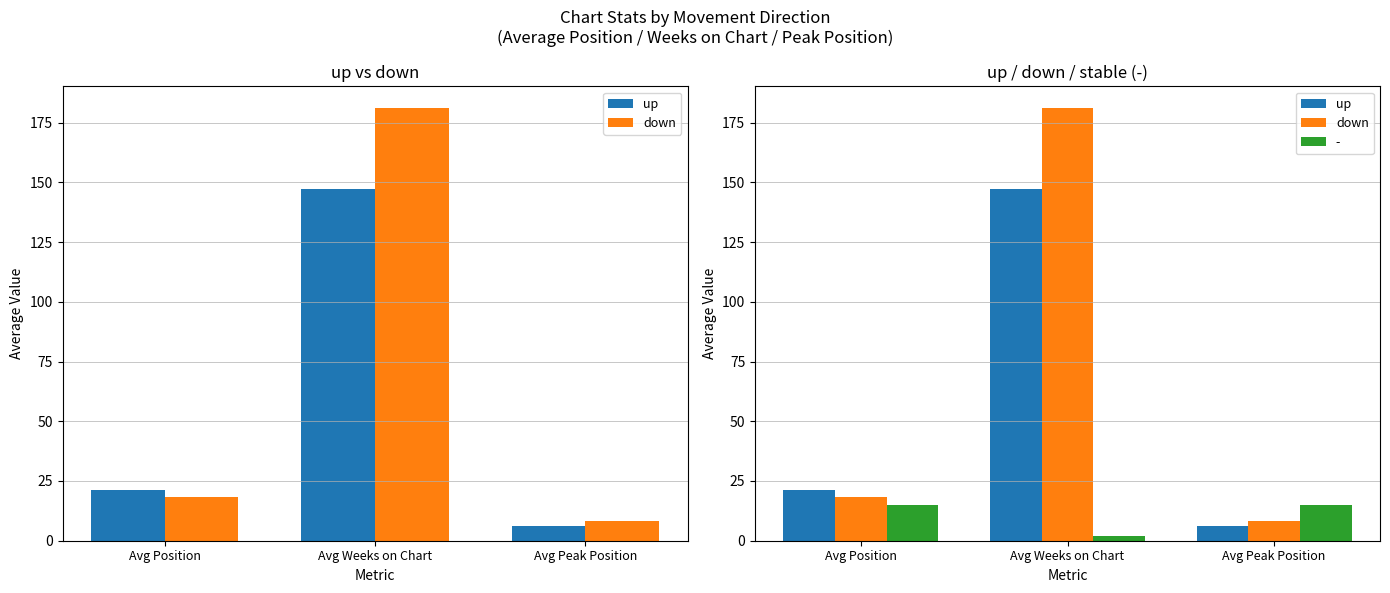

What is the spread (max minus min) of values at Avg Position?

3.1